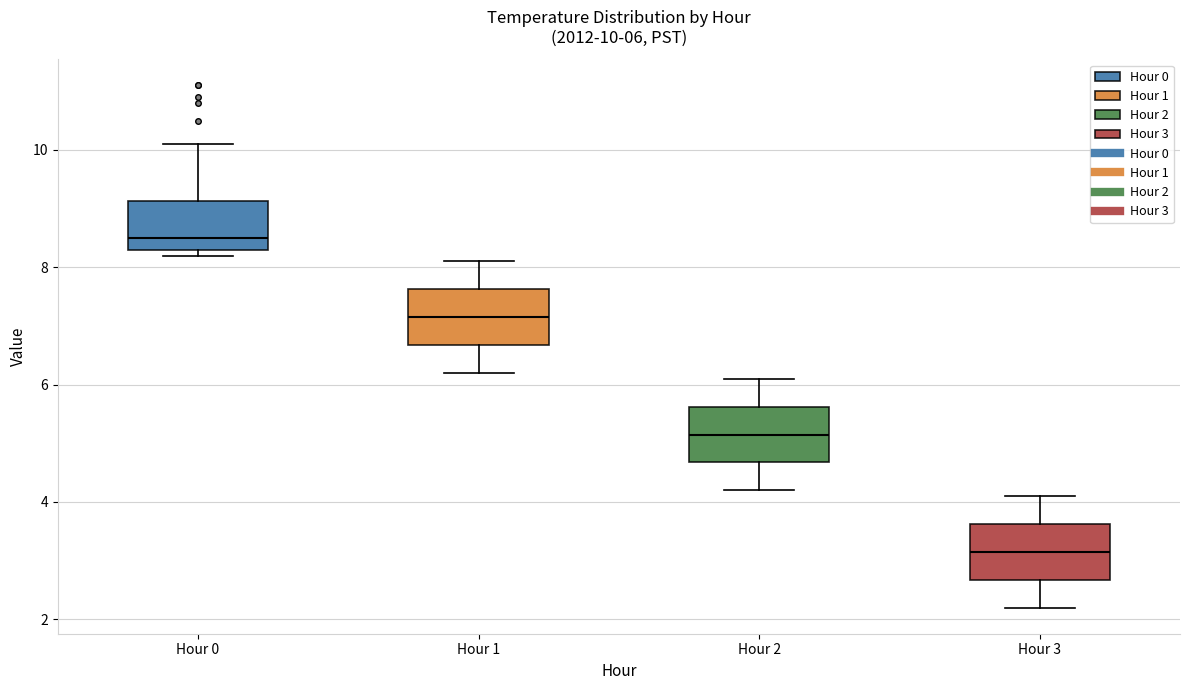

Which box's median line is the lowest?

Hour 3